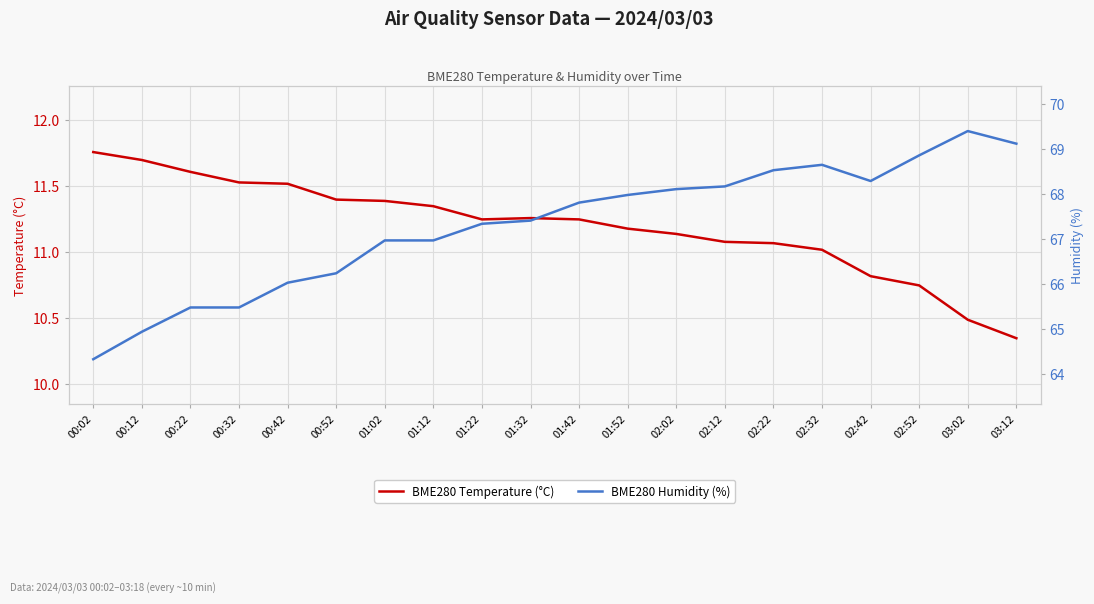

The value of BME280 Humidity (%) at 01:52 is 68.0. True or false?

True